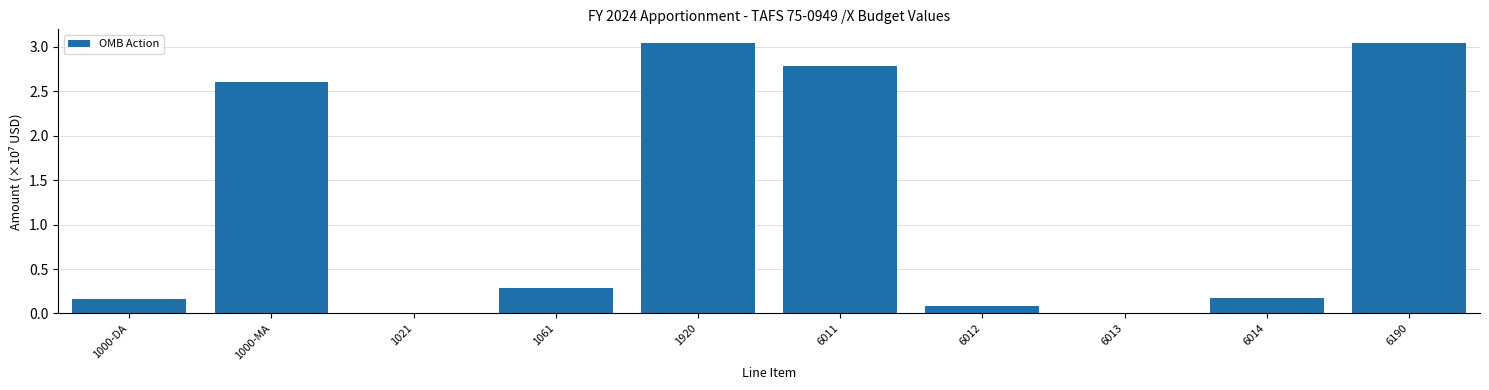

Where is the data nearest to the value 1?

1061